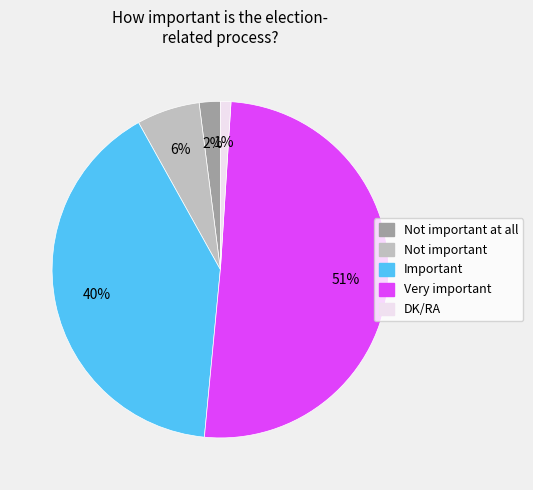

To the nearest percent, what is the average slice percentage?

20%